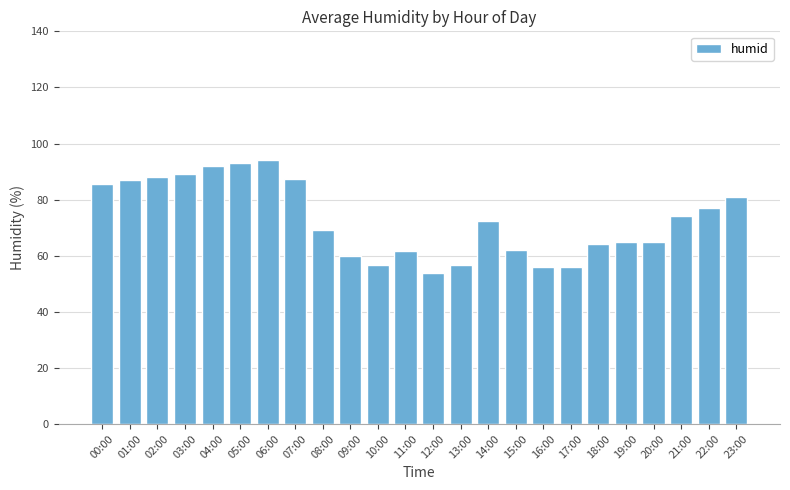

What is the greatest value displayed?

94.0